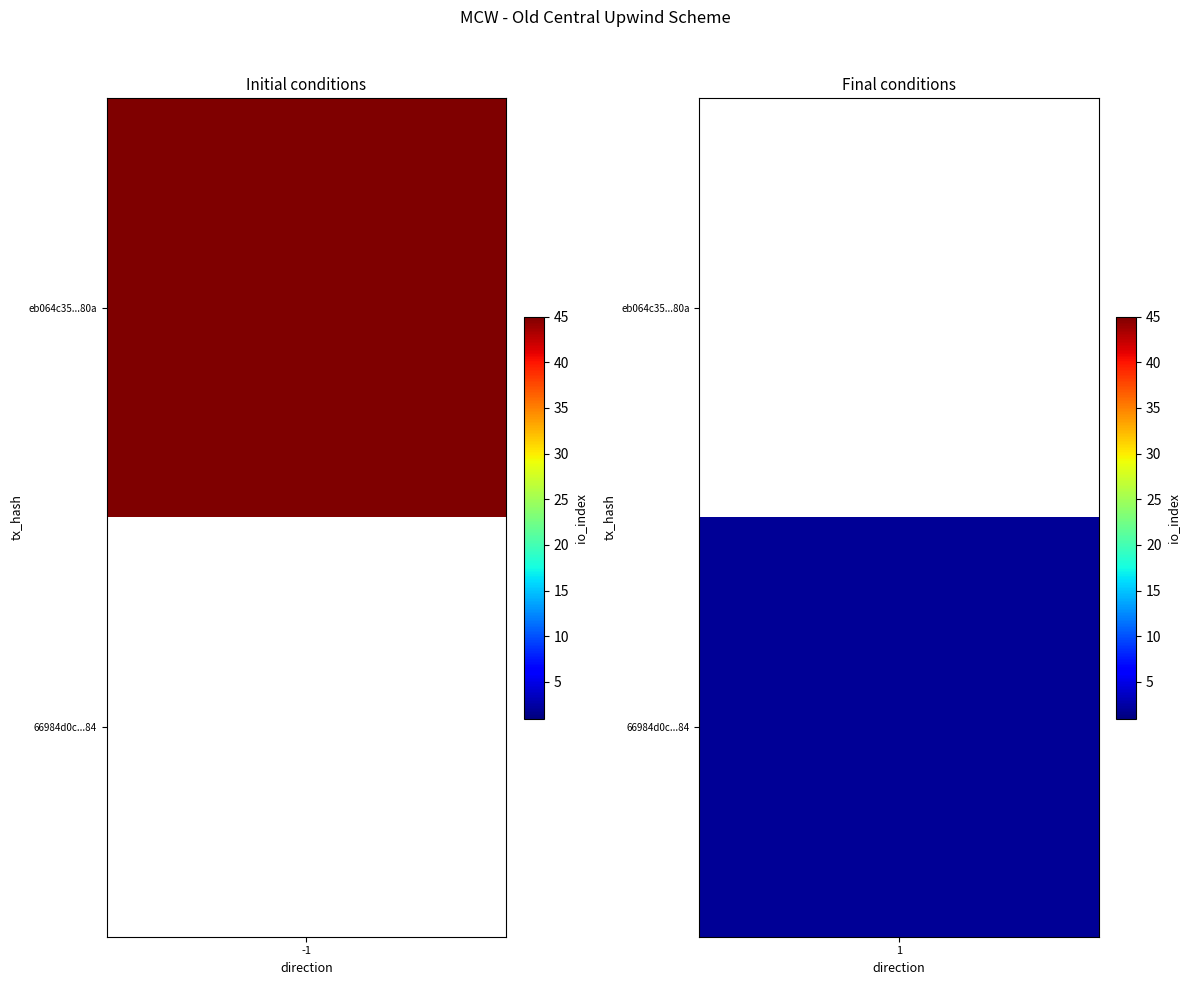

What is the difference between the eb064c35a46bd13c24d3ed9ed2511d5c08ac80a values at direction and io_index?

46